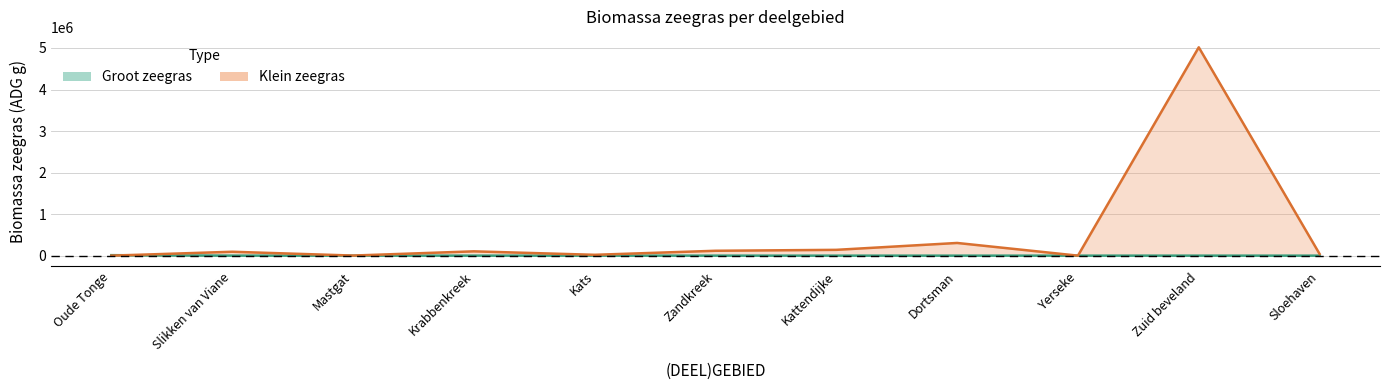

What is the value of the Groot zeegras point at the 1st from the left?

11484